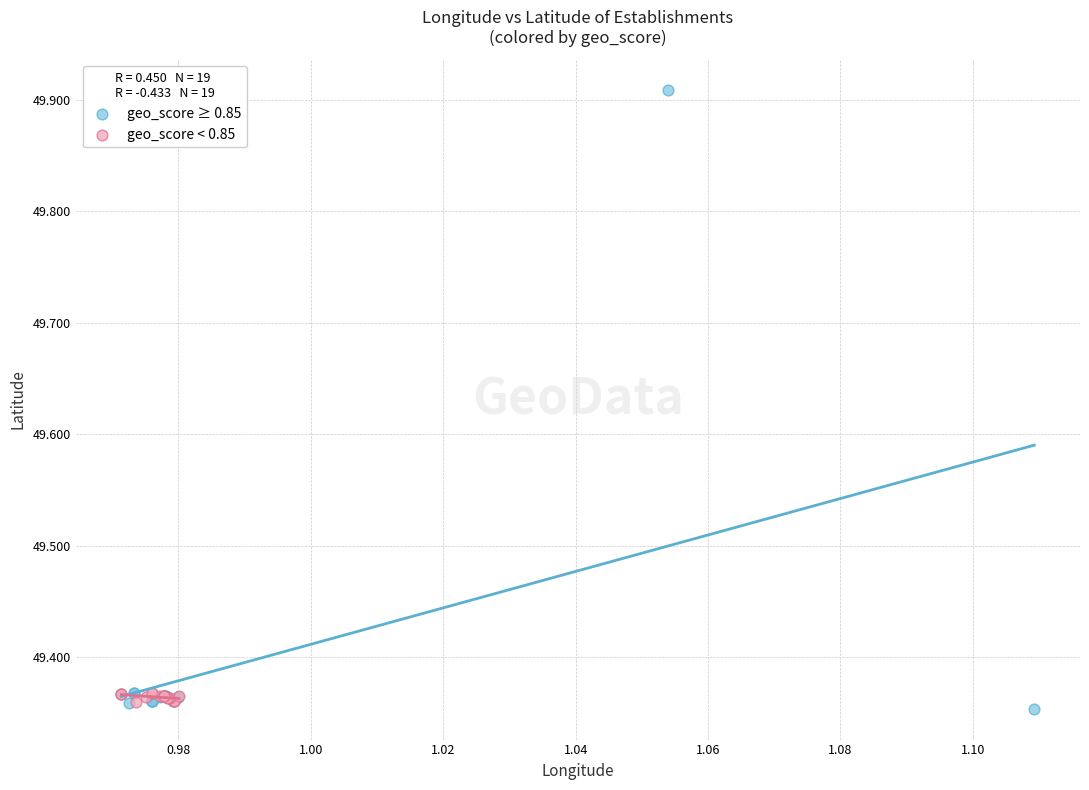

What are all the series names shown in the legend?

geo_score ≥ 0.85, geo_score < 0.85